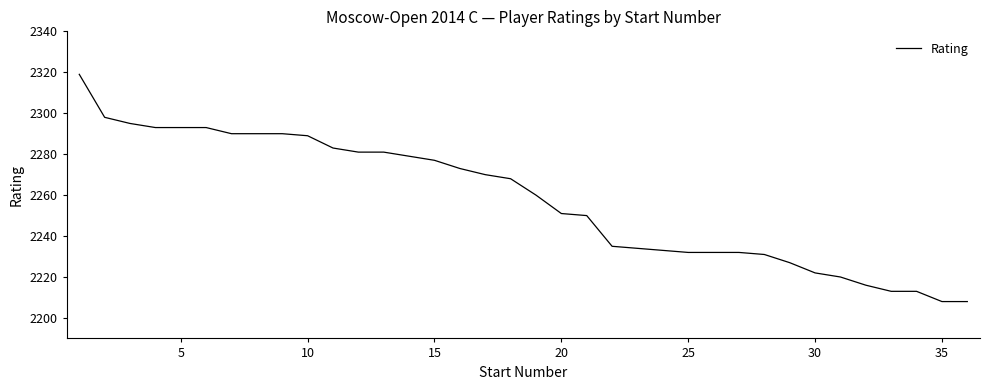

What is the difference between the maximum and minimum values?

111